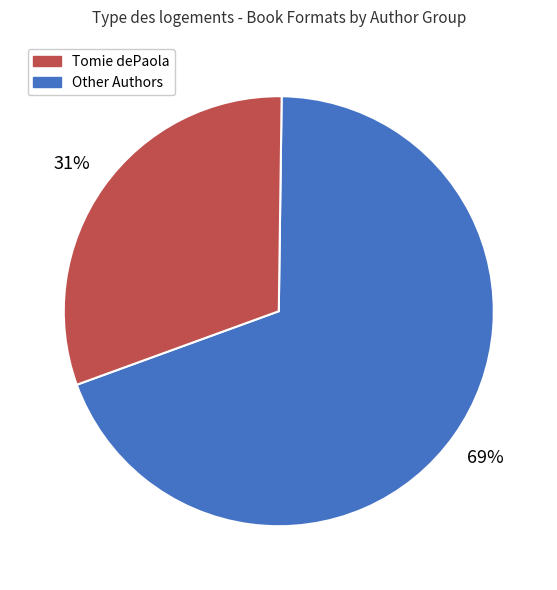

Does any single category account for the majority?

Yes